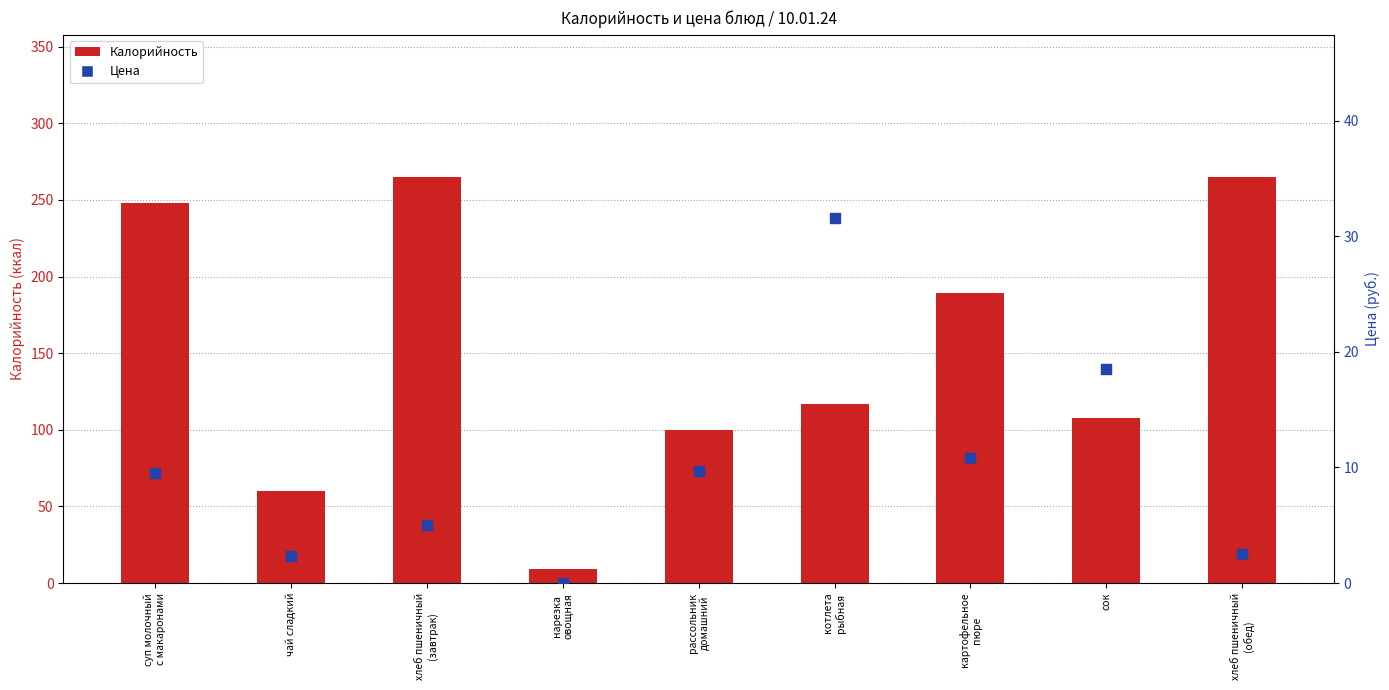

Which series reaches the minimum Y coordinate?

Цена